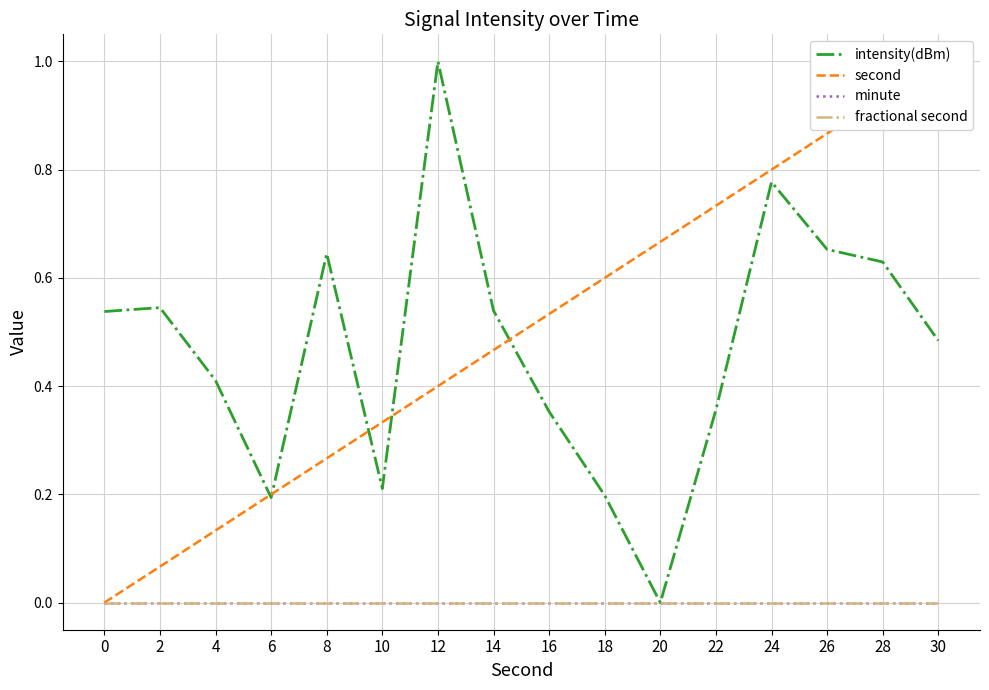

Rank the series at 18 from lowest to highest value.

minute, fractional second, intensity(dBm), second